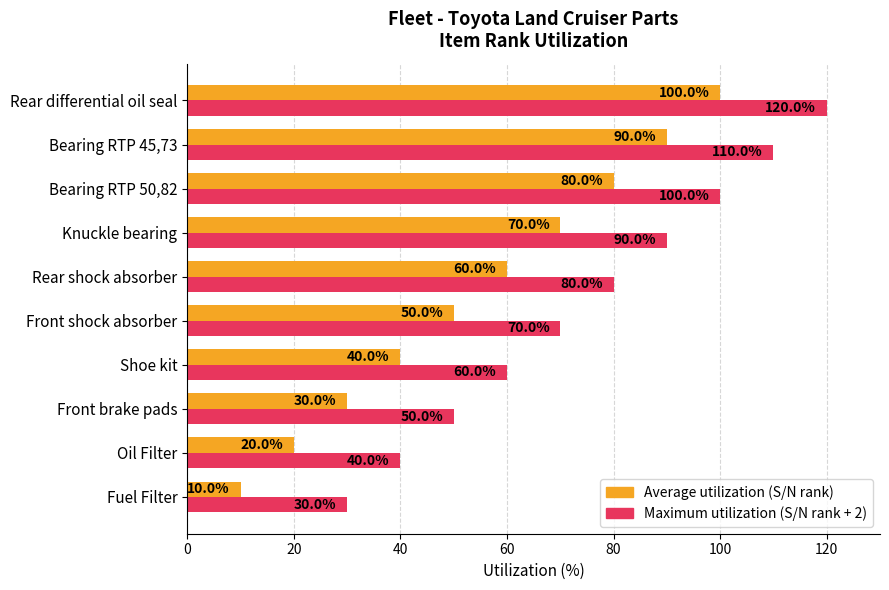

What is the average value of the Maximum utilization (S/N rank + 2) series?

75.0